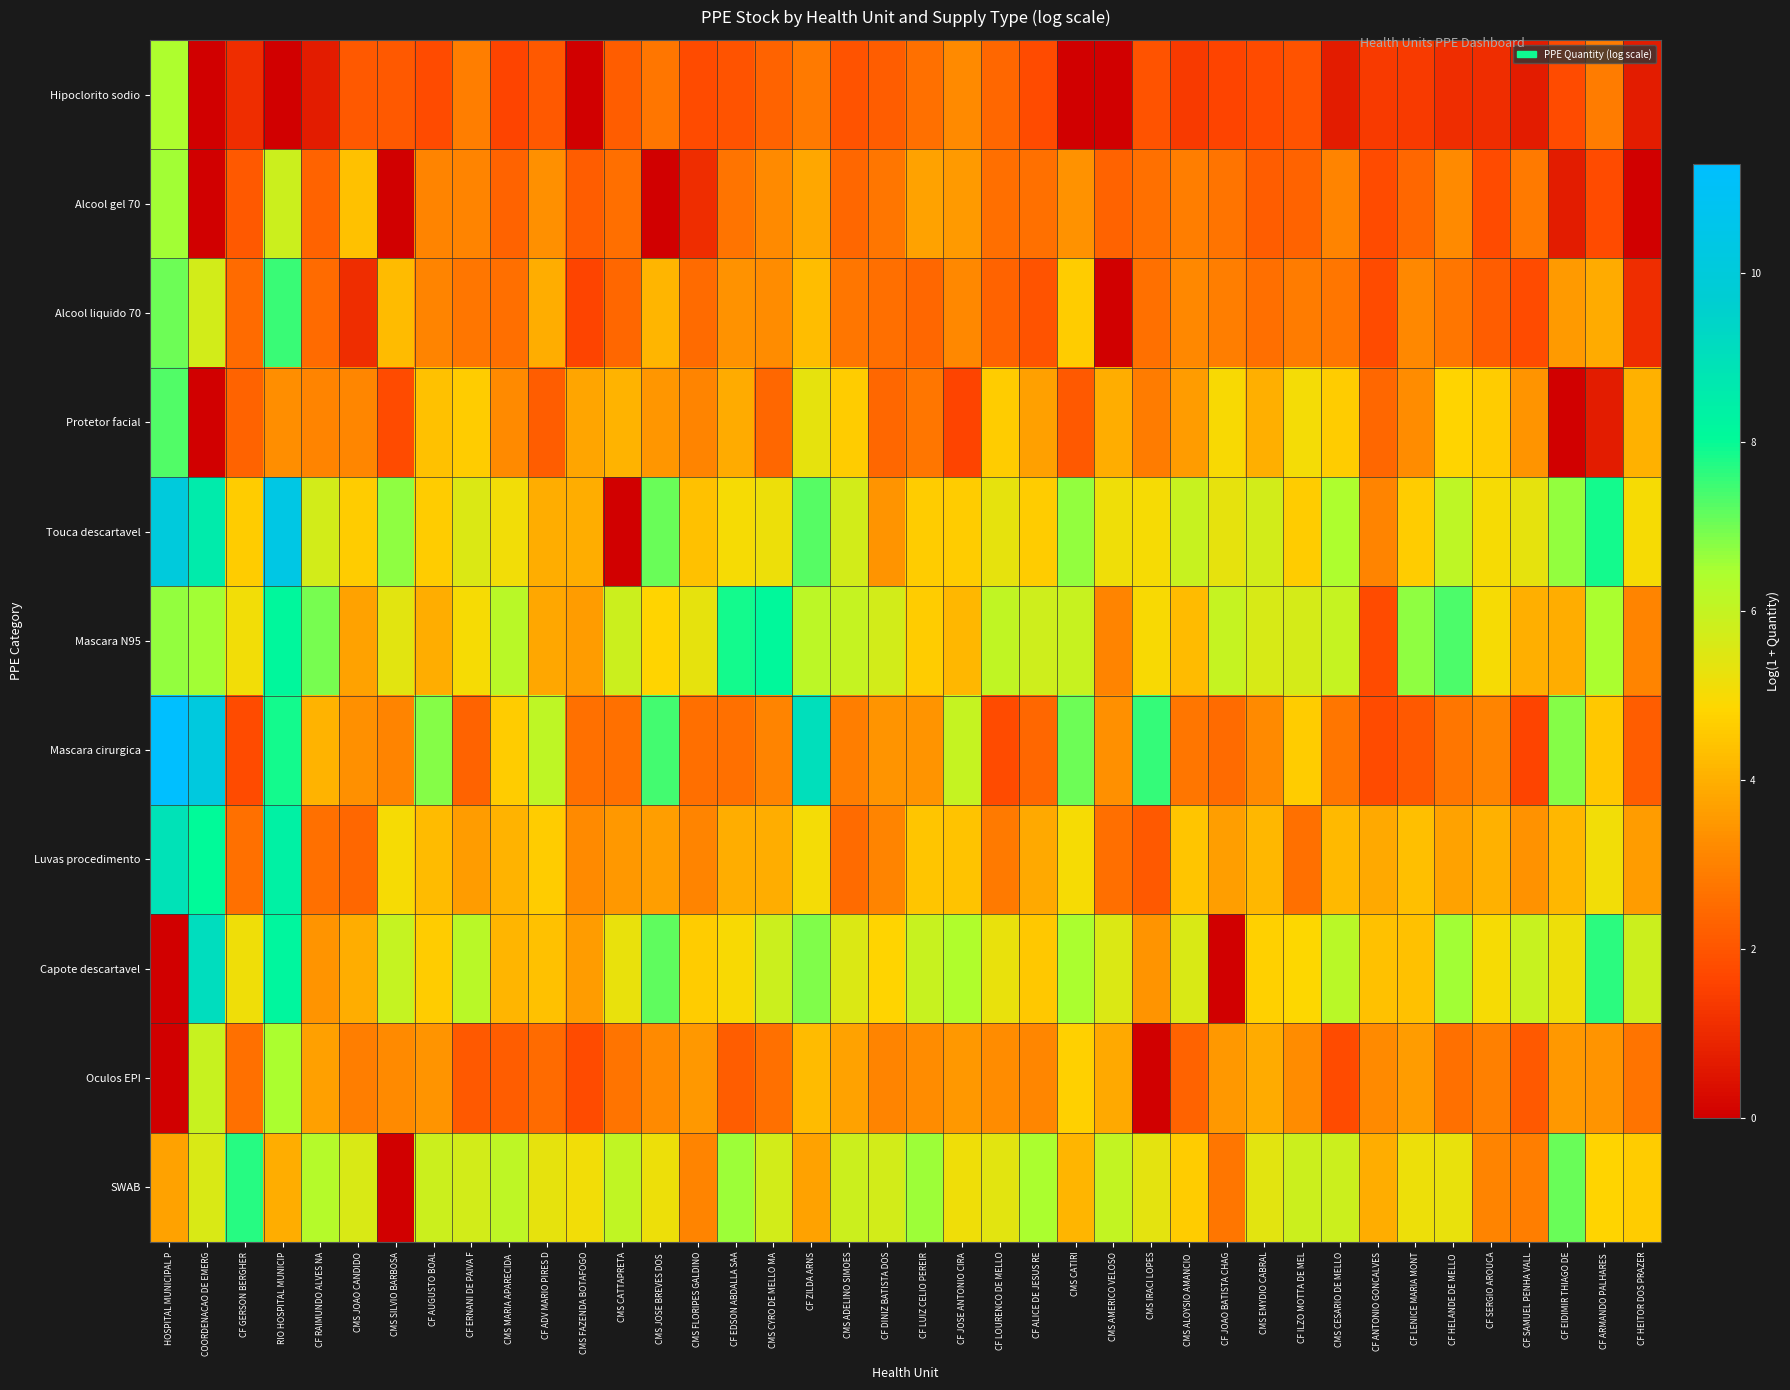

Which series has the largest range (max minus min)?

Touca descartavel